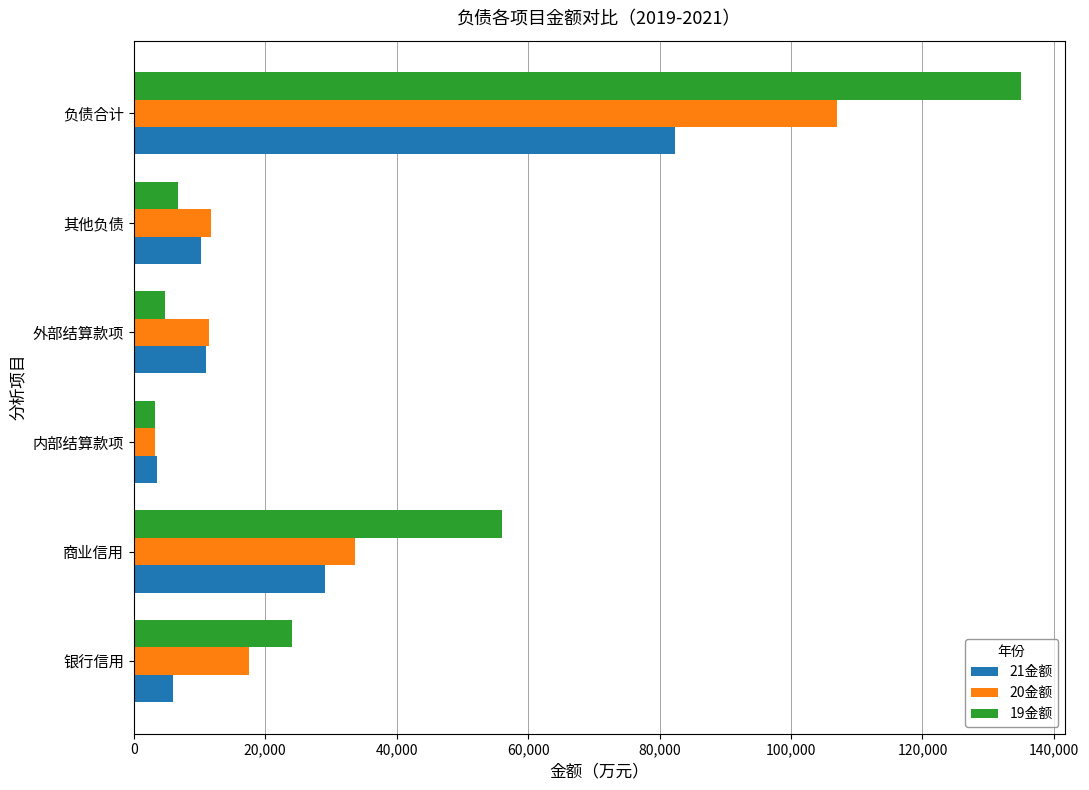

At which category is the sum across all series the highest?

负债合计